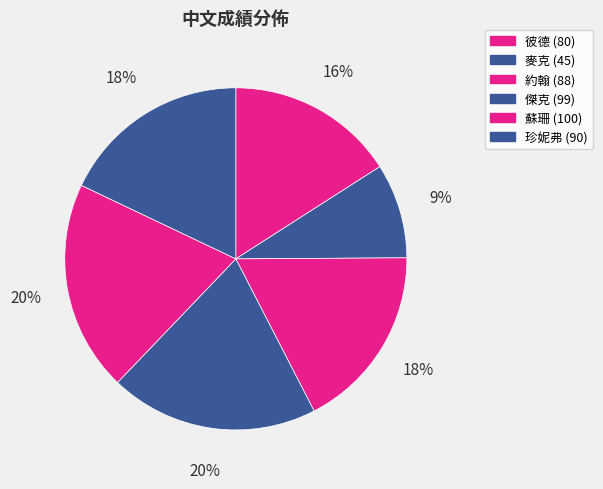

To the nearest percent, what is the difference between the largest and smallest slice percentages?

11%